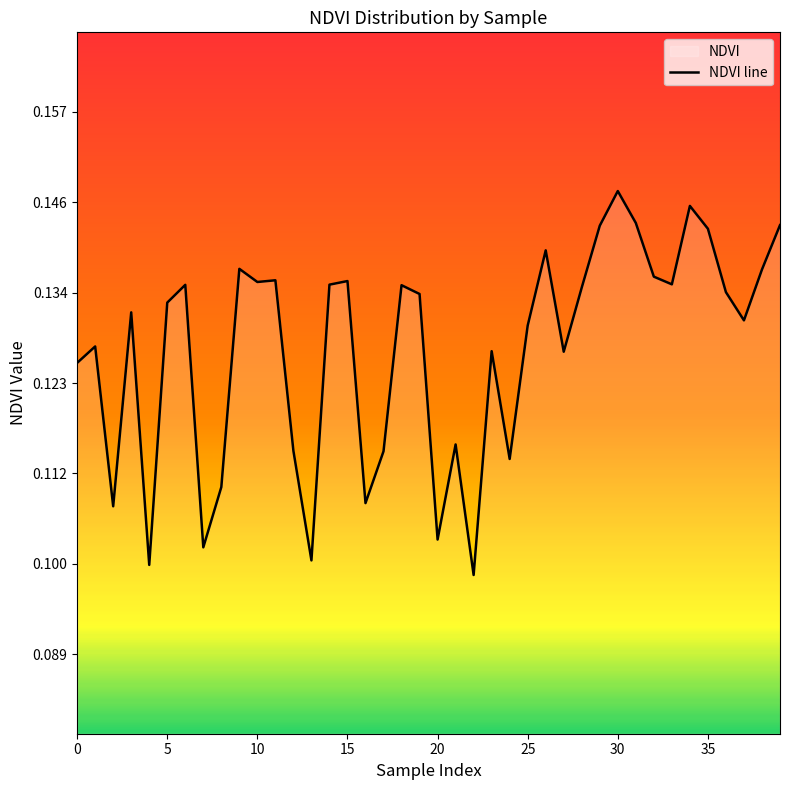

How many lines are shown in the chart?

1